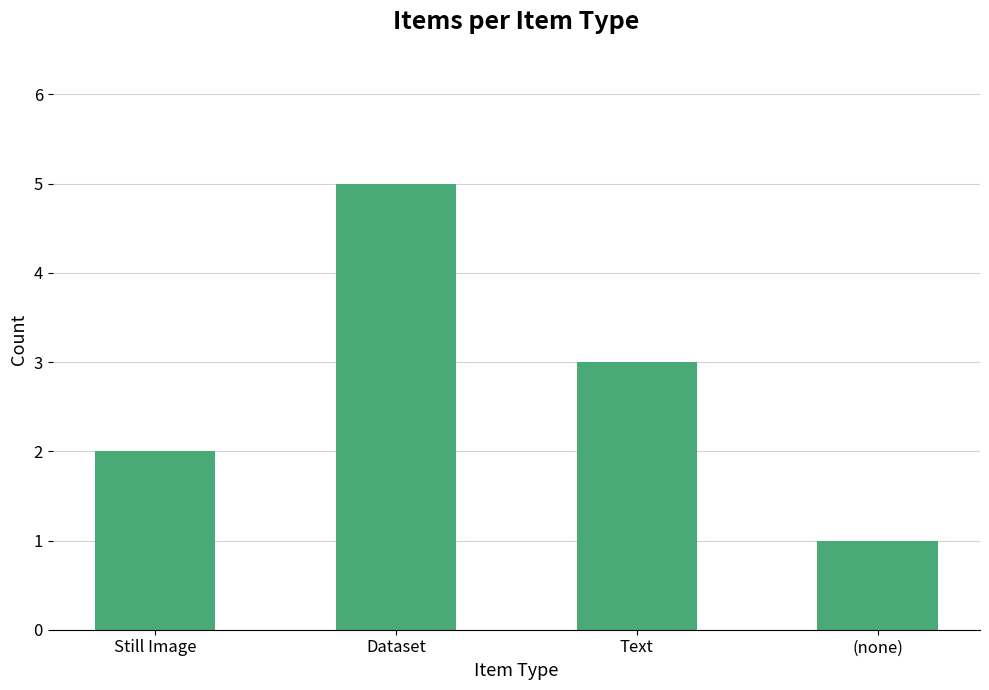

What is the change in value from Dataset to (none)?

-4